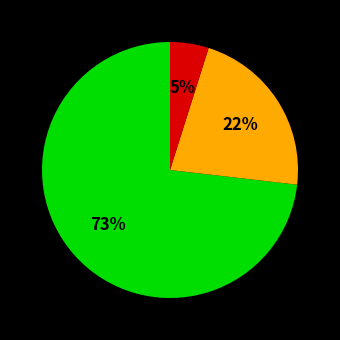

To the nearest percent, what is the difference between the largest and smallest slice percentages?

68%